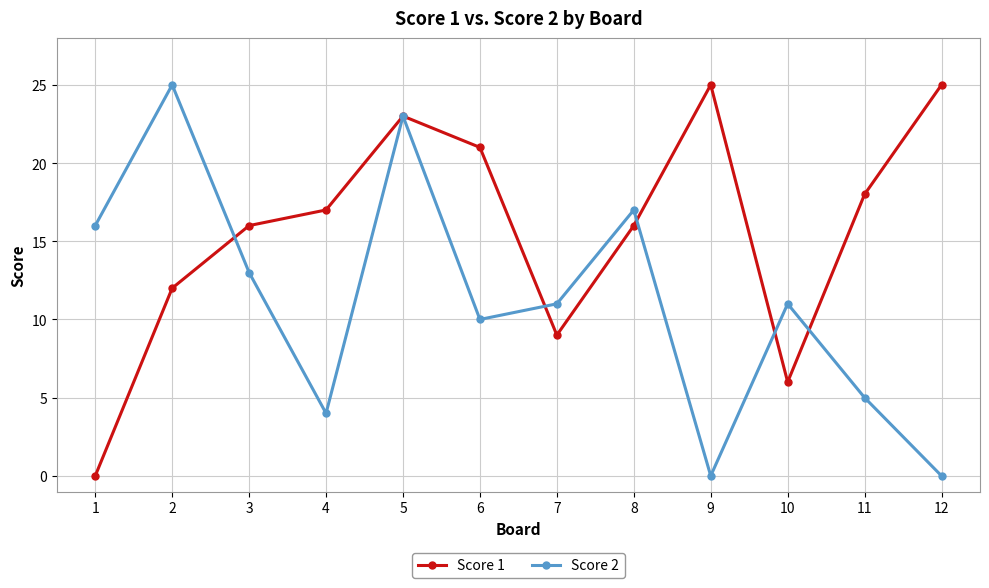

What is the average value of the Score 2 series?

11